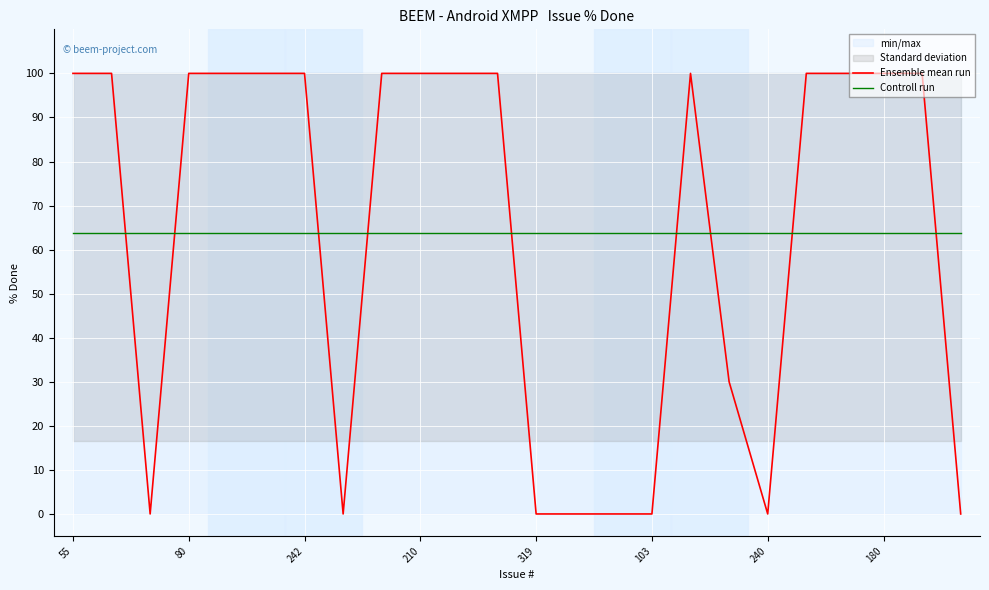

What is the lowest value of the Controll run series?

63.8